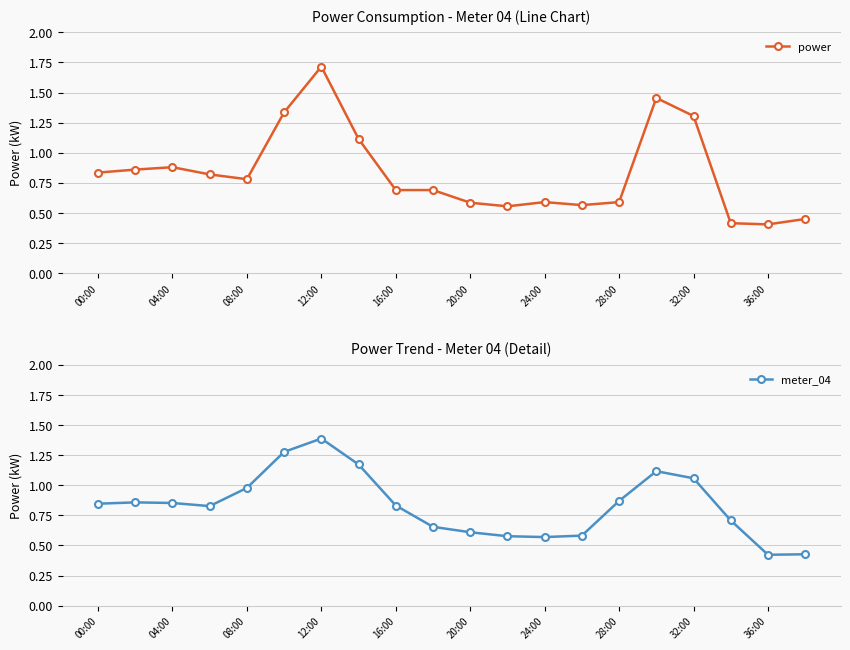

Which category has the highest value in the power series?

12:00